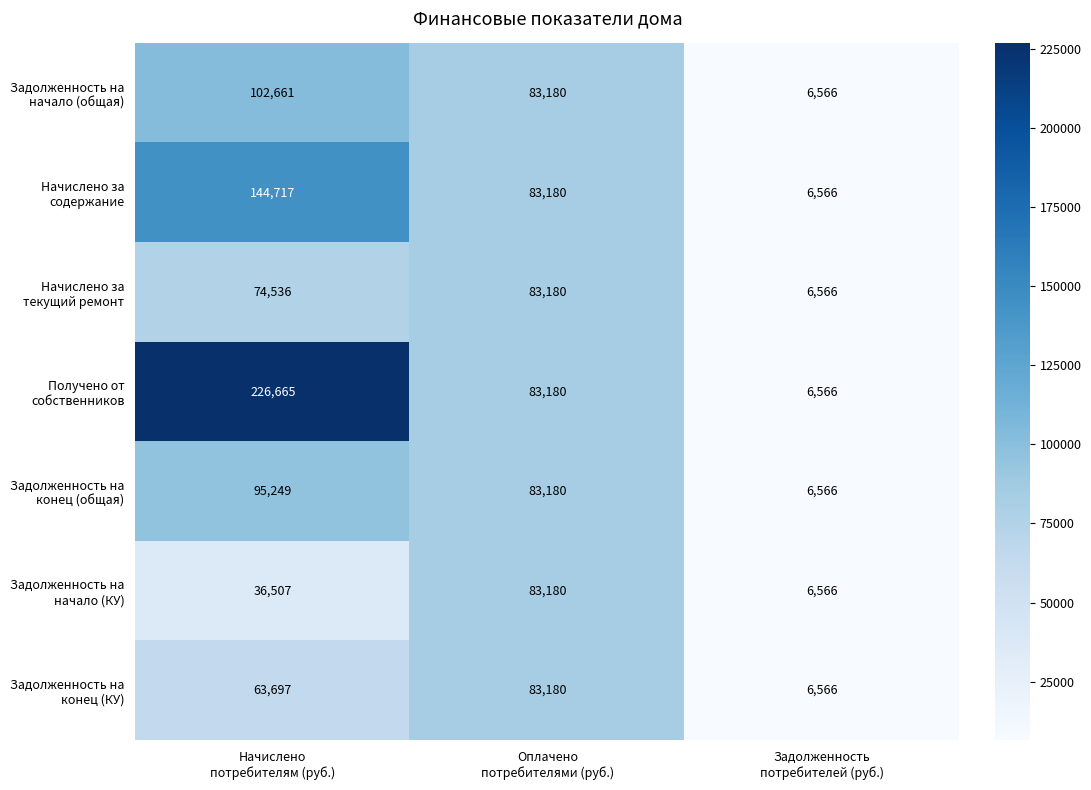

What is the smallest value displayed?

6566